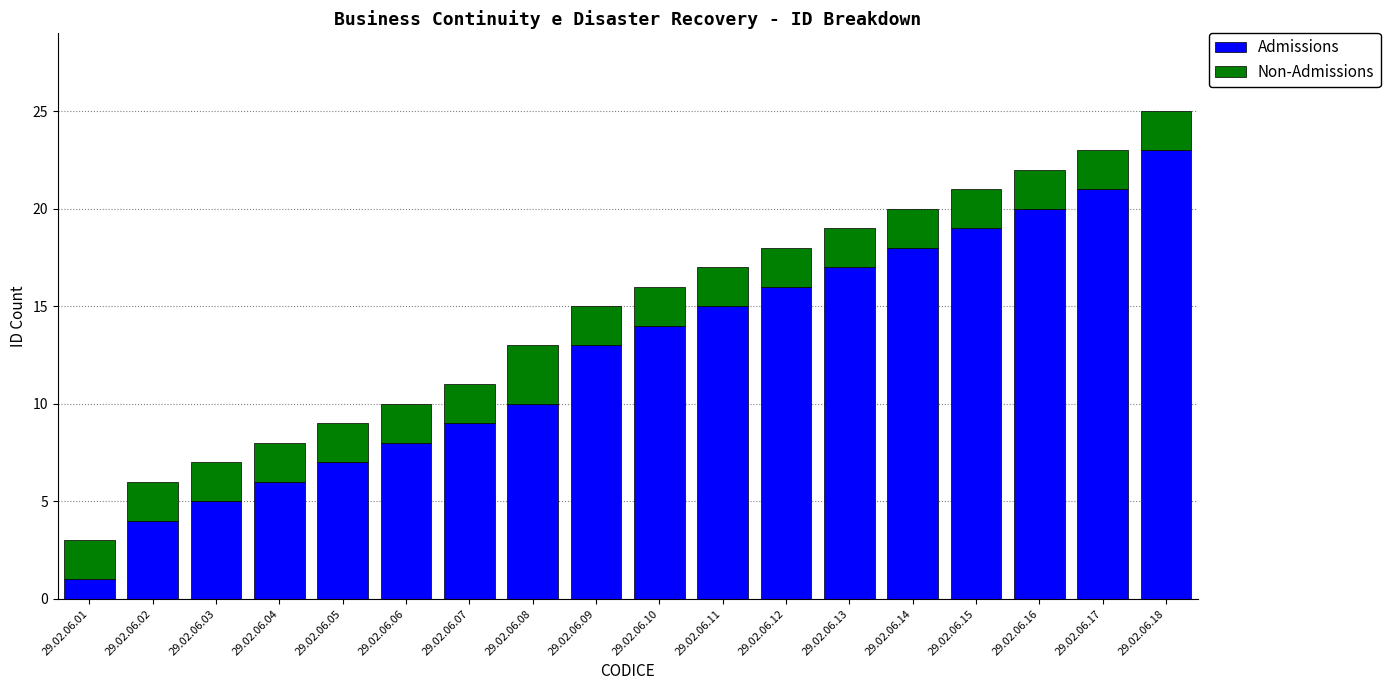

What is the average value of the Admissions series?

13